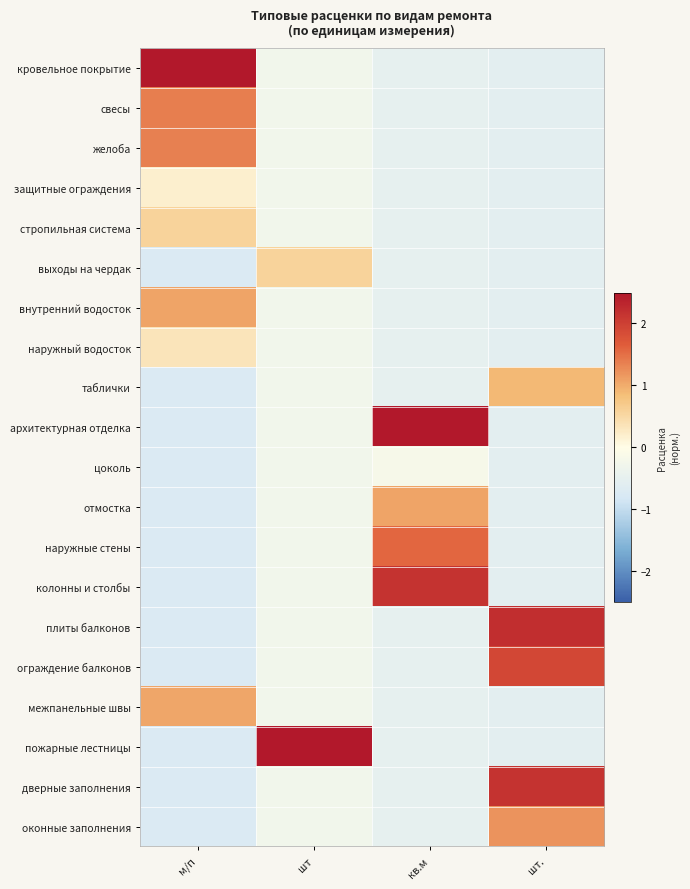

At м/п, list the series in order from largest to smallest.

кровельное покрытие, свесы, желоба, внутренний водосток, межпанельные швы, стропильная система, наружный водосток, защитные ограждения, выходы на чердак, таблички, архитектурная отделка, цоколь, отмостка, наружные стены, колонны и столбы, плиты балконов, ограждение балконов, пожарные лестницы, дверные заполнения, оконные заполнения